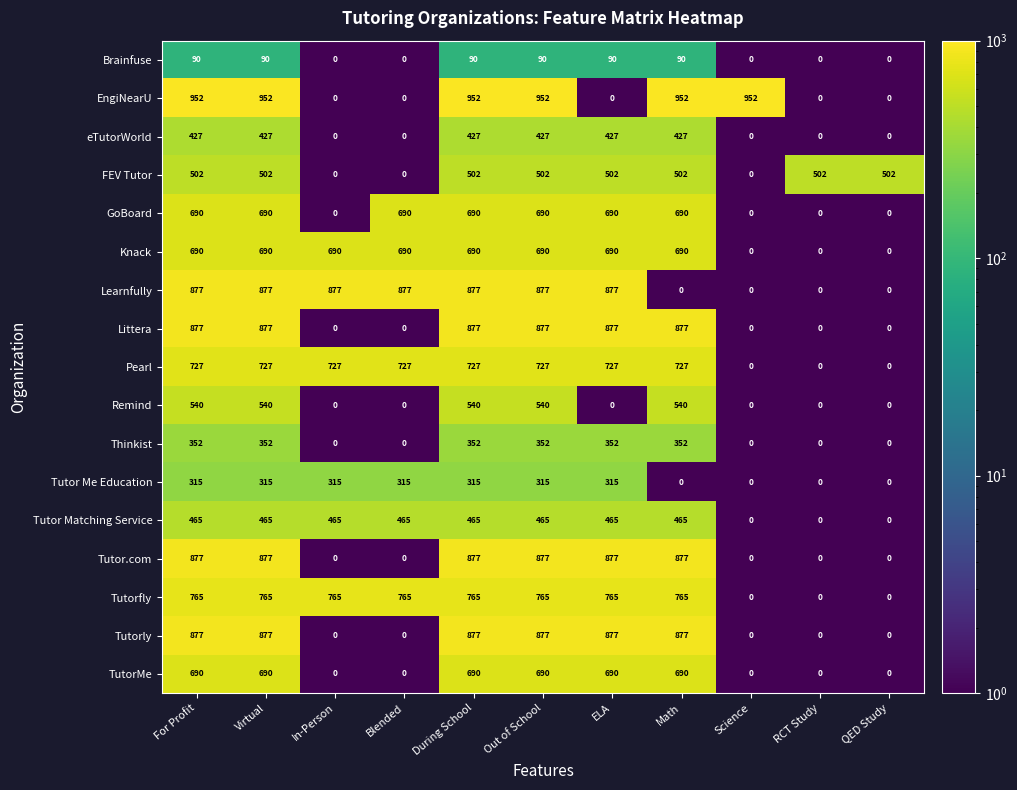

Is the value of Tutorfly at For Profit greater than the value of Brainfuse at Virtual?

Yes